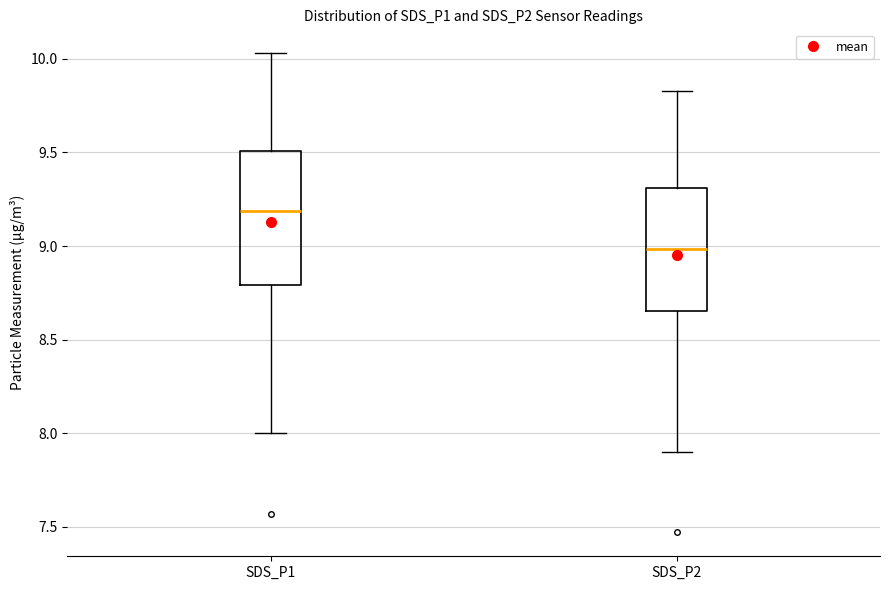

Which box's median line is the lowest?

SDS_P2